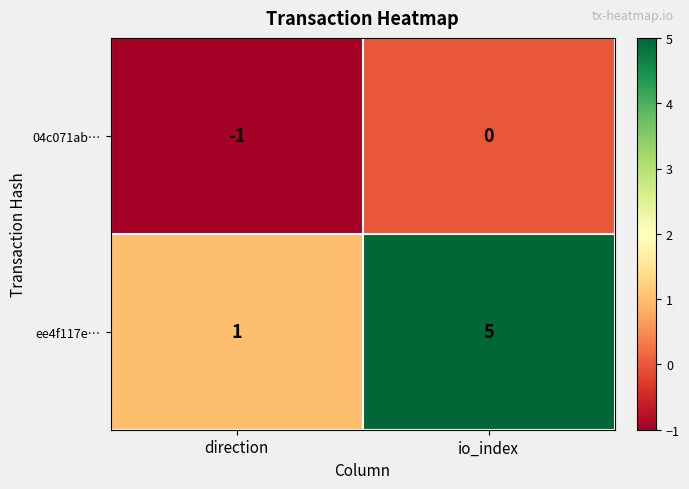

At which category does the chart reach its peak across all series?

io_index